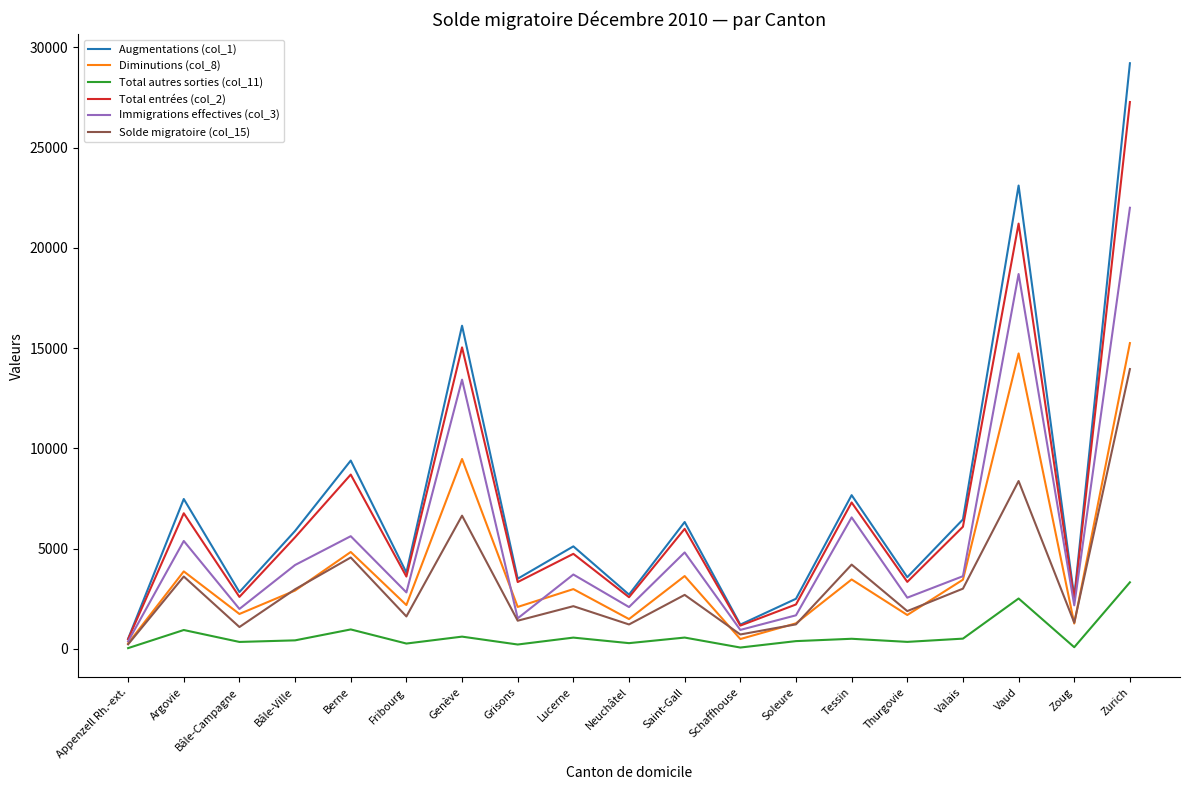

What is the maximum value shown in the chart?

29211